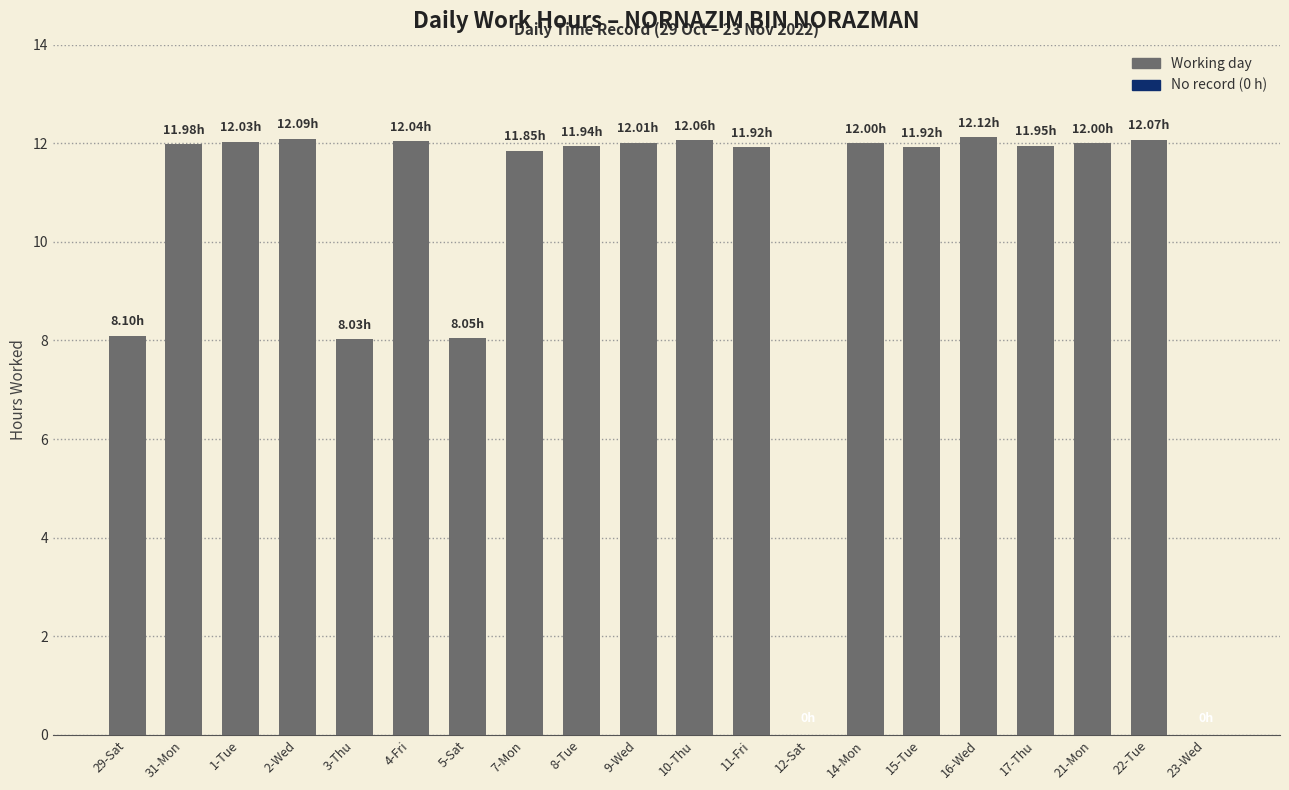

Between 29-Sat and 17-Thu, which is larger?

17-Thu